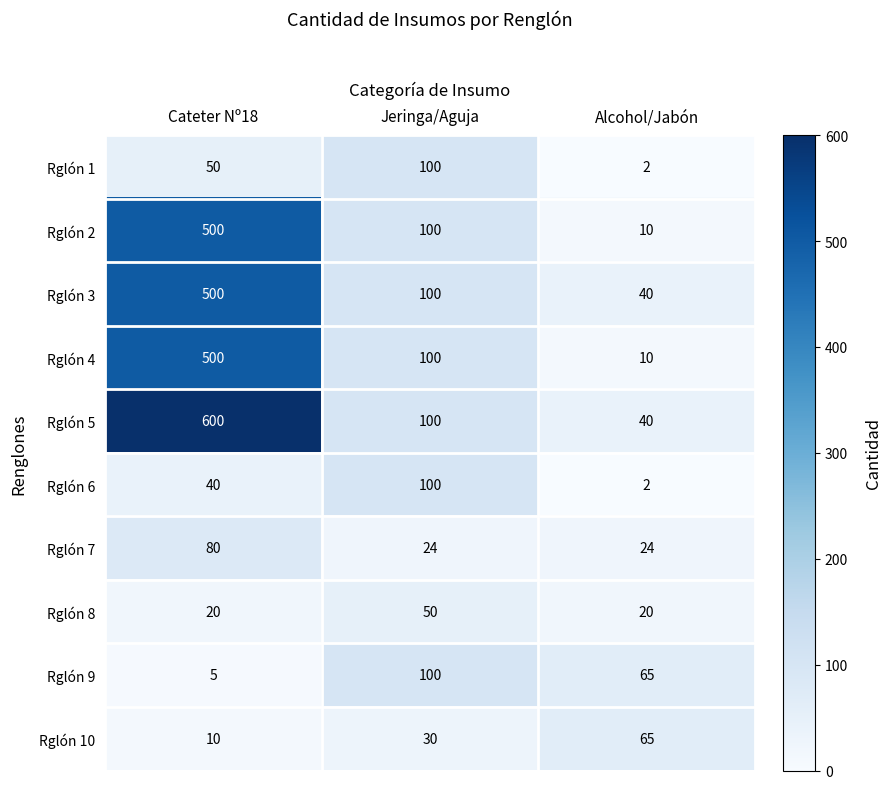

At which label does Rglón 5 first exceed 100?

Cateter Nº18